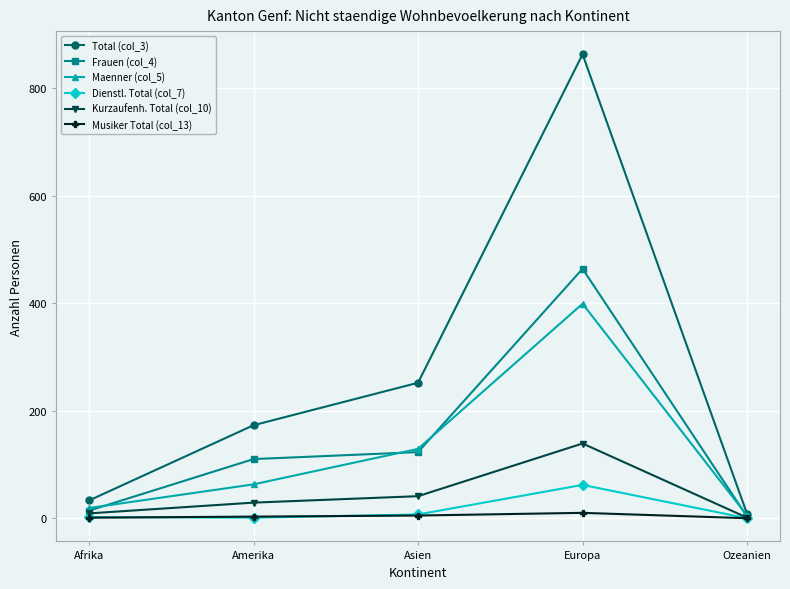

True or false: Total (col_3) has a value of 863 at Europa.

True